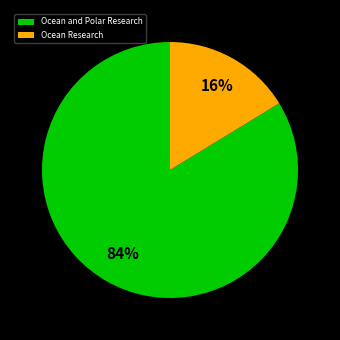

To the nearest percent, what portion does Ocean Research represent?

16%